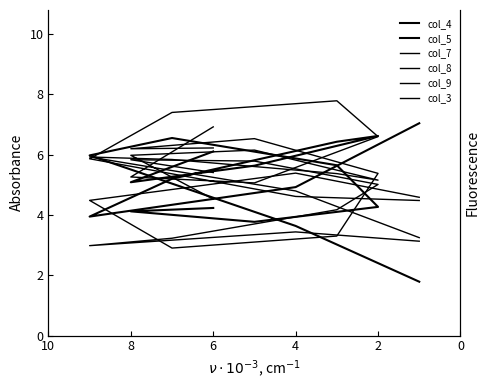

At which label is col_5 closest to 5?

4